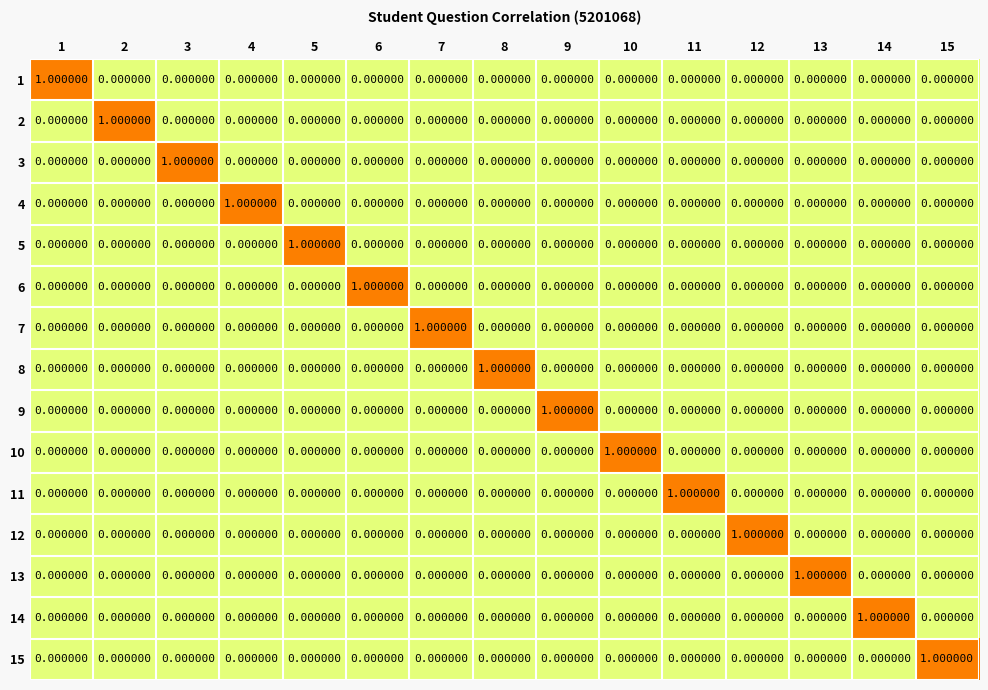

At how many categories does at least one series exceed 0?

15